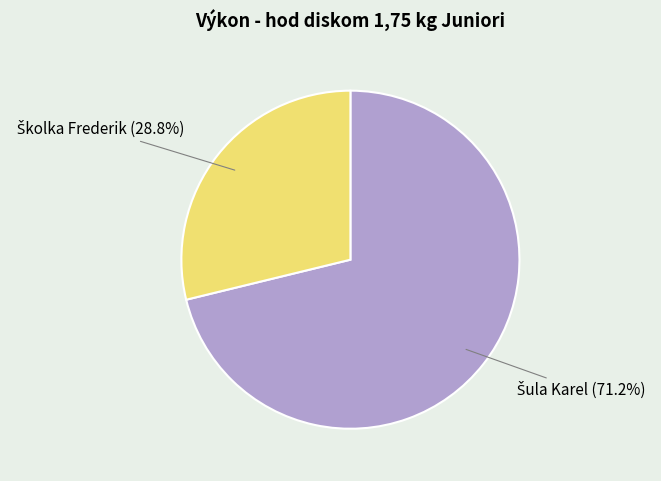

Is there a majority slice in this chart?

Yes